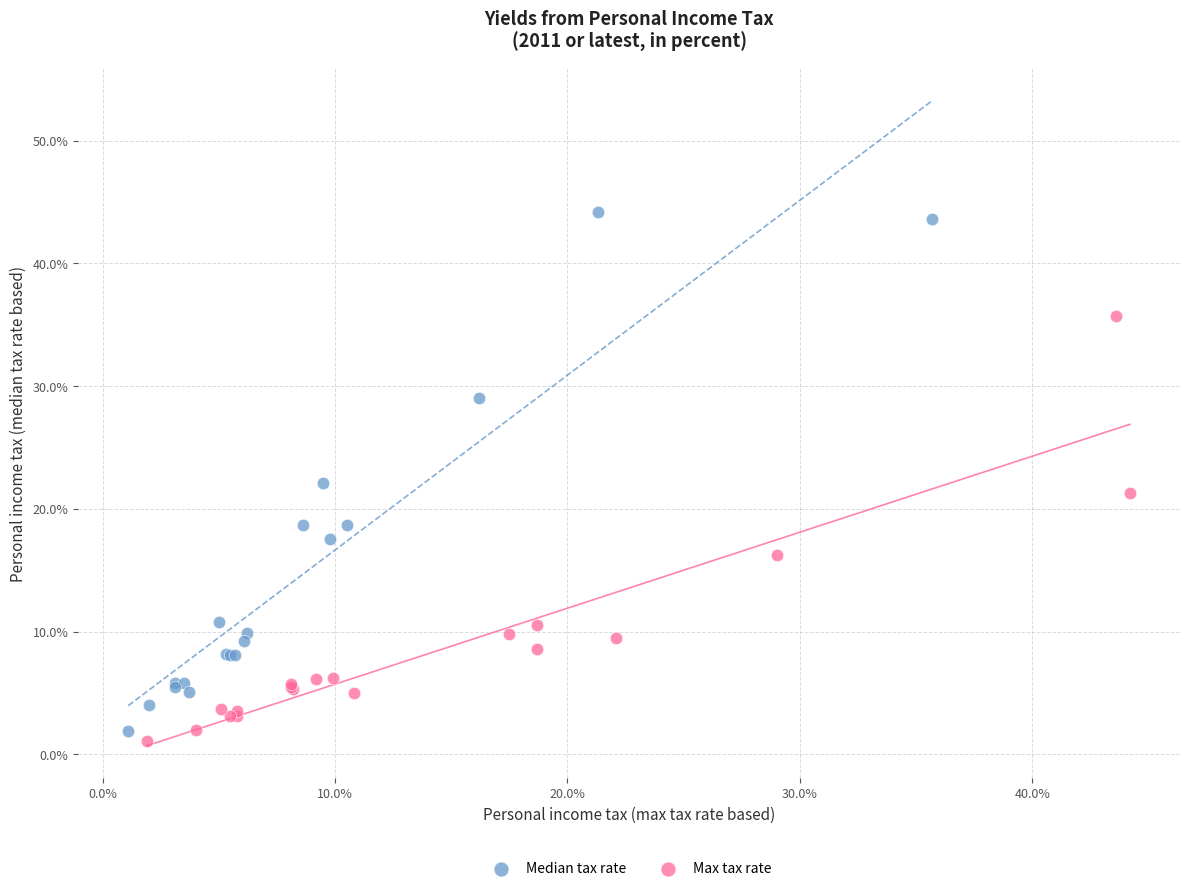

Which series has the largest Y range (max minus min)?

Median tax rate